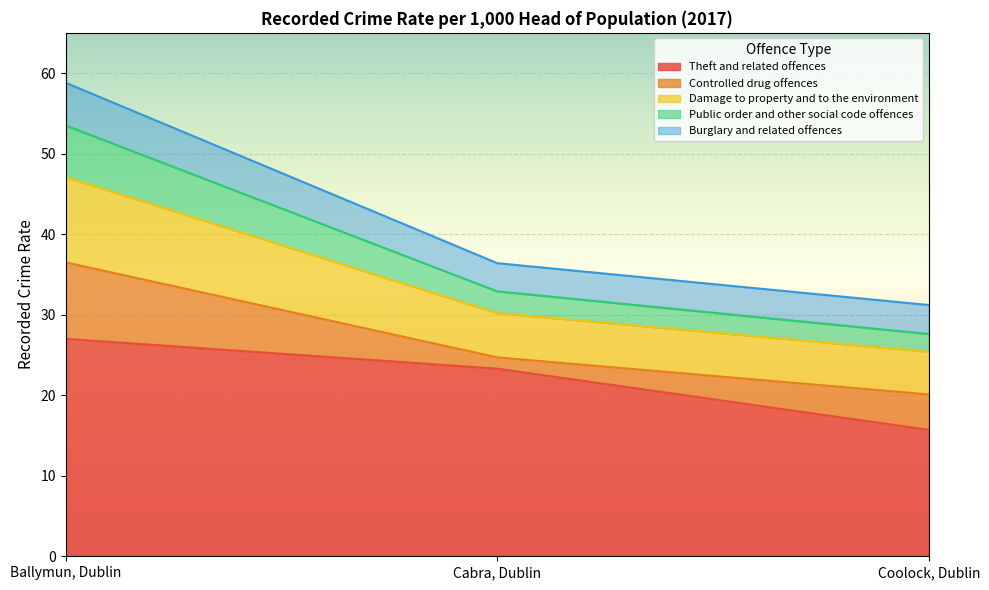

What is the total value across all series at Cabra, Dublin?

36.4